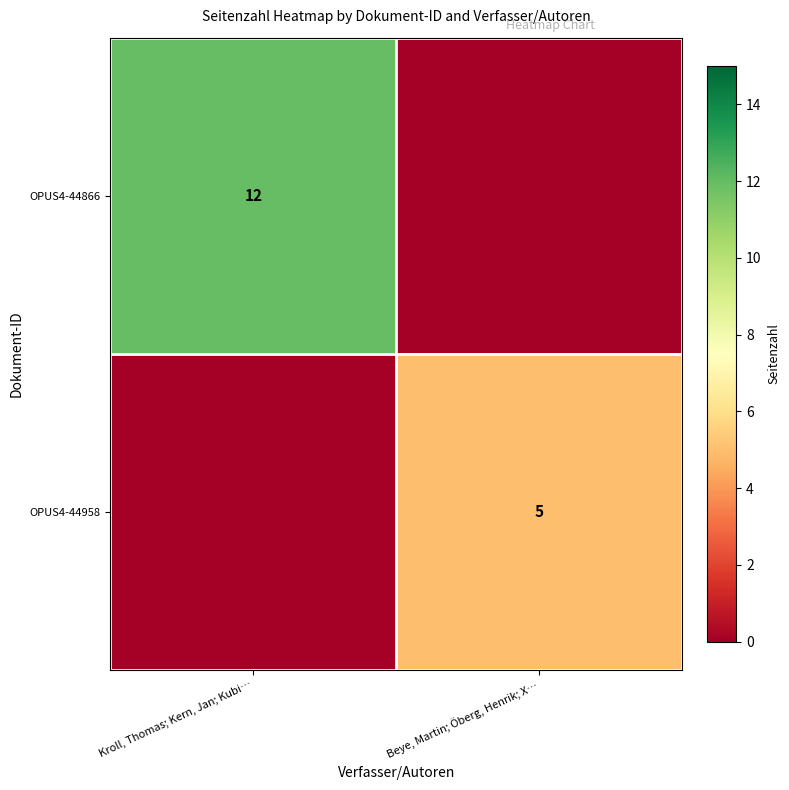

The value of OPUS4-44866 at Kroll, Thomas; Kern, Jan; Kubi… is 12. True or false?

True